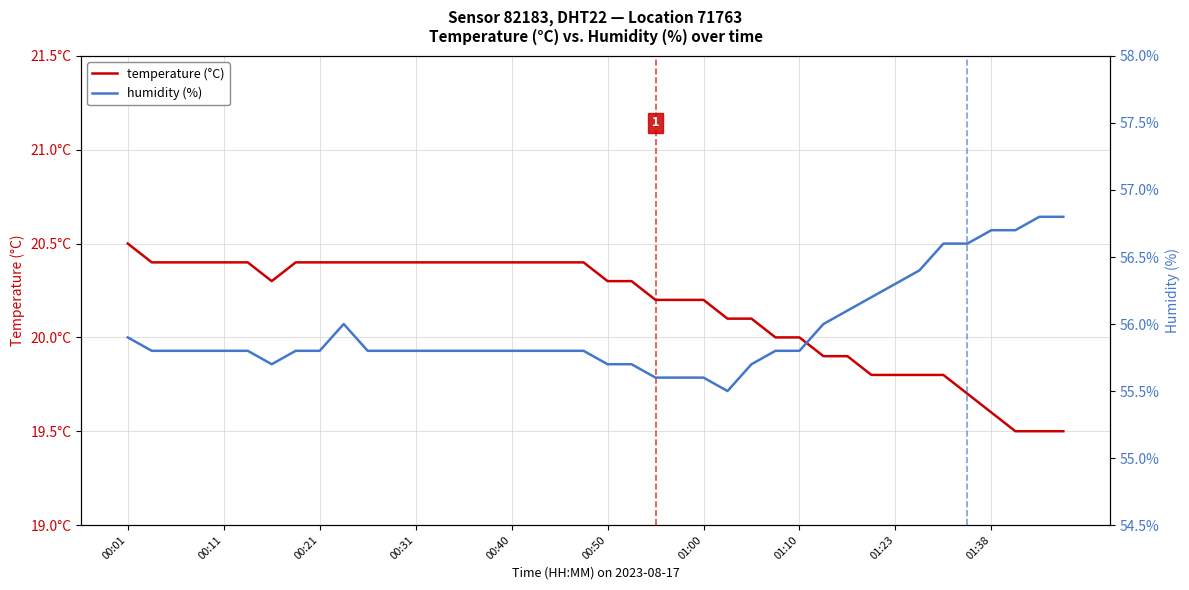

Rank the series by their maximum value, from lowest to highest.

temperature (°C), humidity (%)